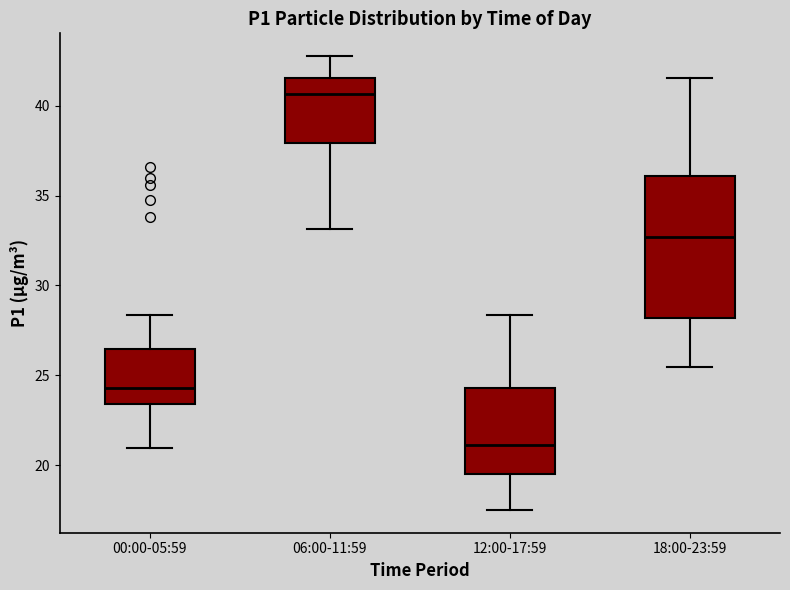

Reading left to right, transcribe this box plot: for each box, give where its median line is, the range the box spans, and where its two whiskers end, as read against the y-axis. The values are not printed on the chart, so give them approximately, as read against the axis.

00:00-05:59: median 24.5, box 23.5 to 26.5, whiskers 21.0 to 28.5
06:00-11:59: median 40.5, box 38.0 to 41.5, whiskers 33.0 to 43.0
12:00-17:59: median 21.0, box 19.5 to 24.5, whiskers 17.5 to 28.5
18:00-23:59: median 32.5, box 28.0 to 36.0, whiskers 25.5 to 41.5